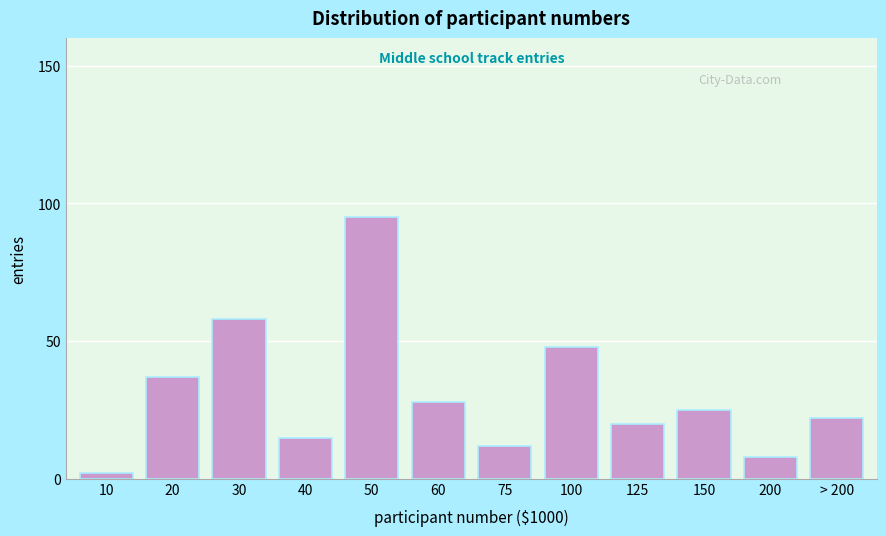

Reading right to left, extract all data points from this chart.

22	8	25	20	48	12	28	95	15	58	37	2